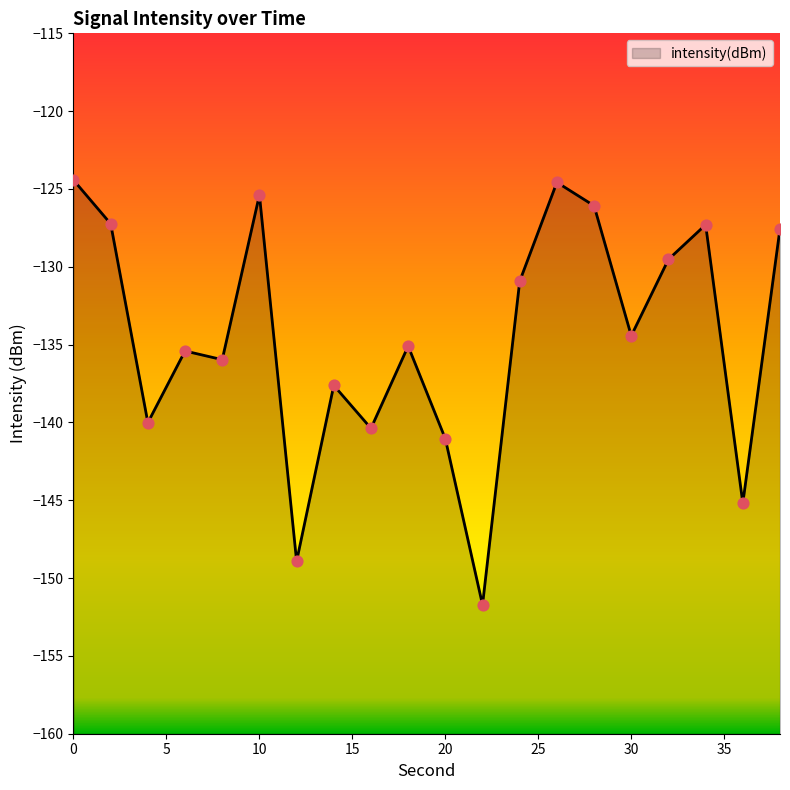

What is the change in value from 2 to 34?

-0.1